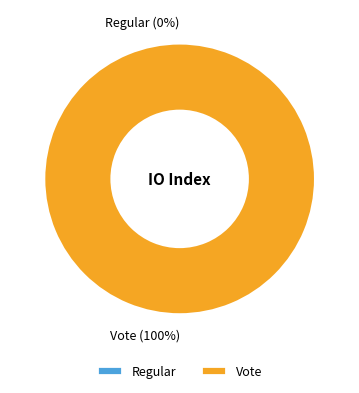

To the nearest percent, what is the average slice percentage?

50%